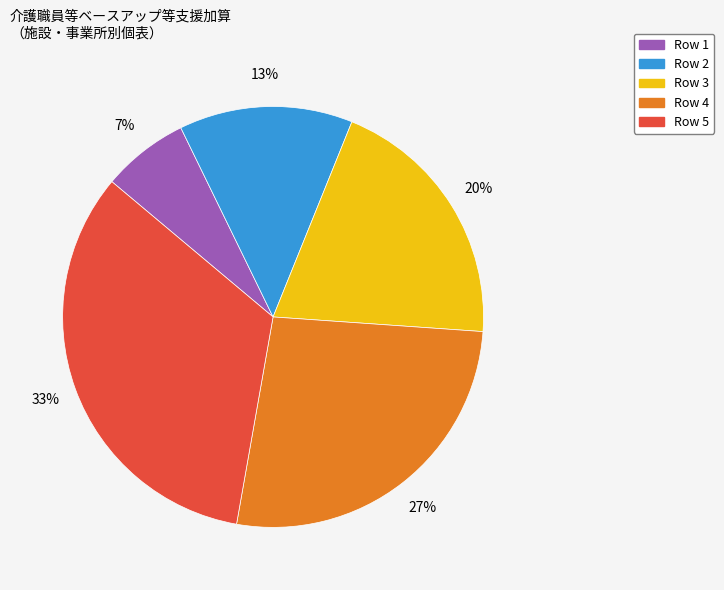

Combined, do Row 3 and Row 4 account for over 50%?

No